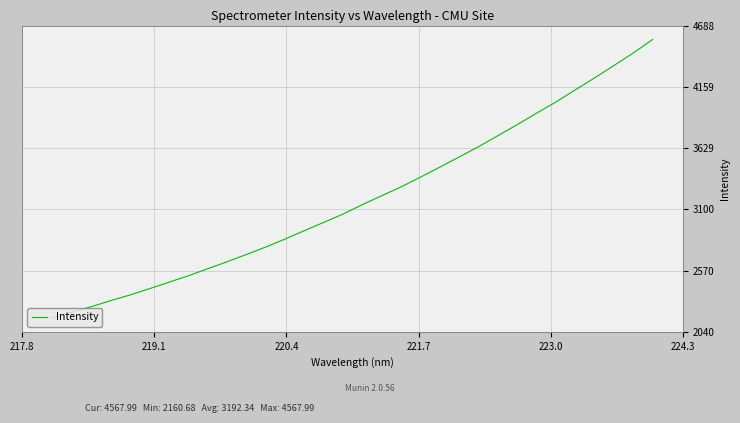

What is the greatest value displayed?

4568.0